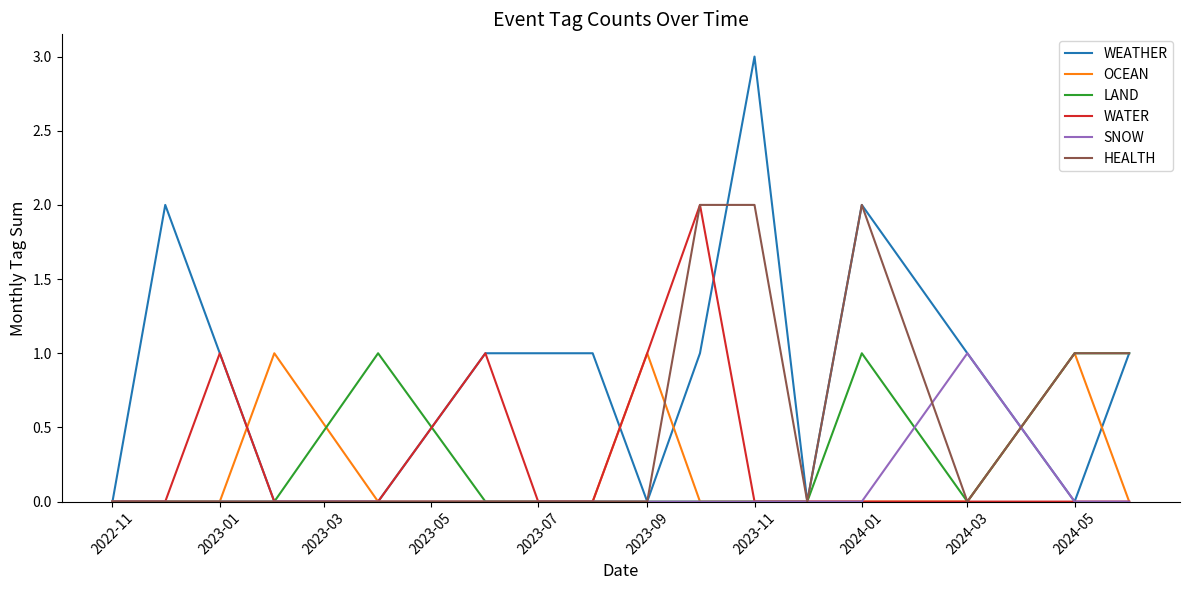

Count the WATER values in the range 0 to 1.

15